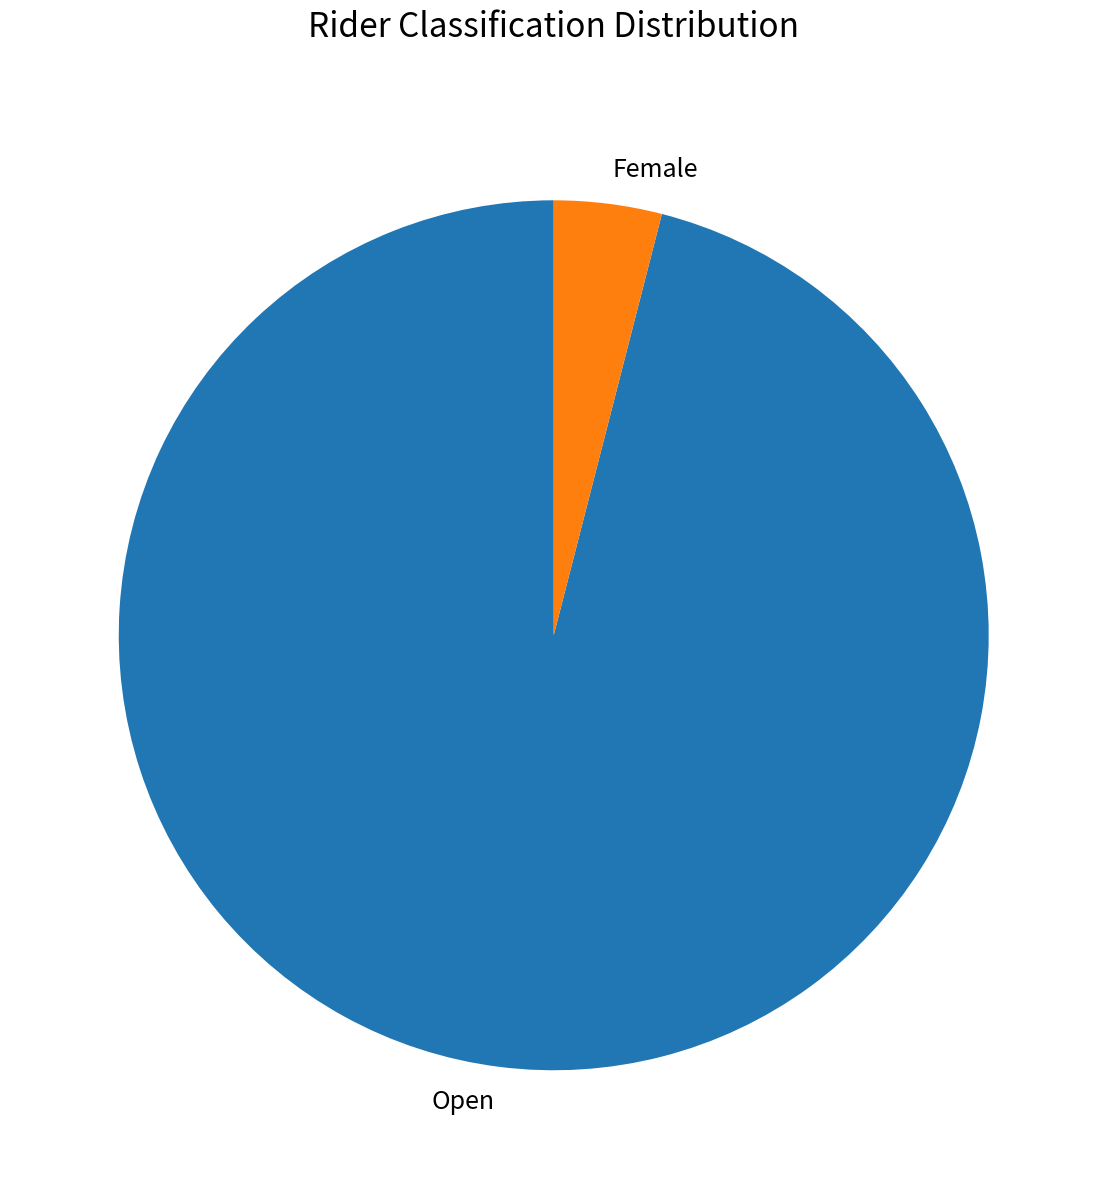

Combined, do Open and Female account for over 50%?

Yes